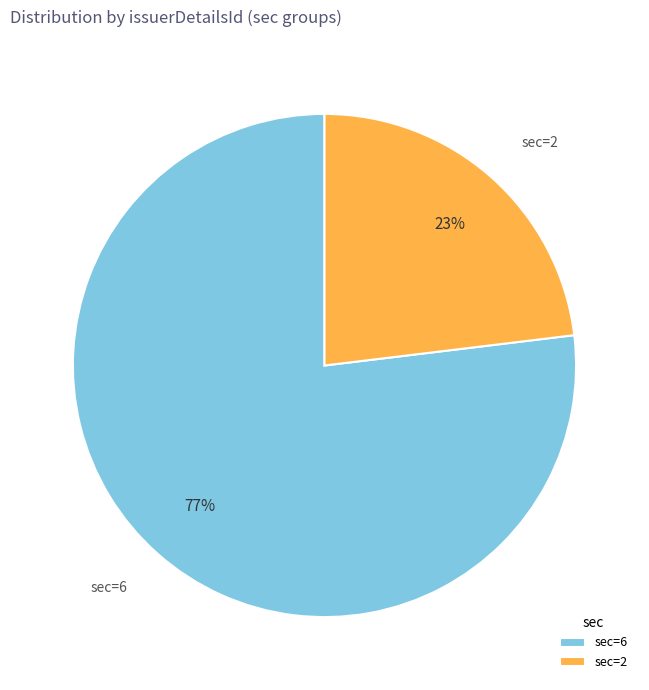

What is the majority slice?

sec=6